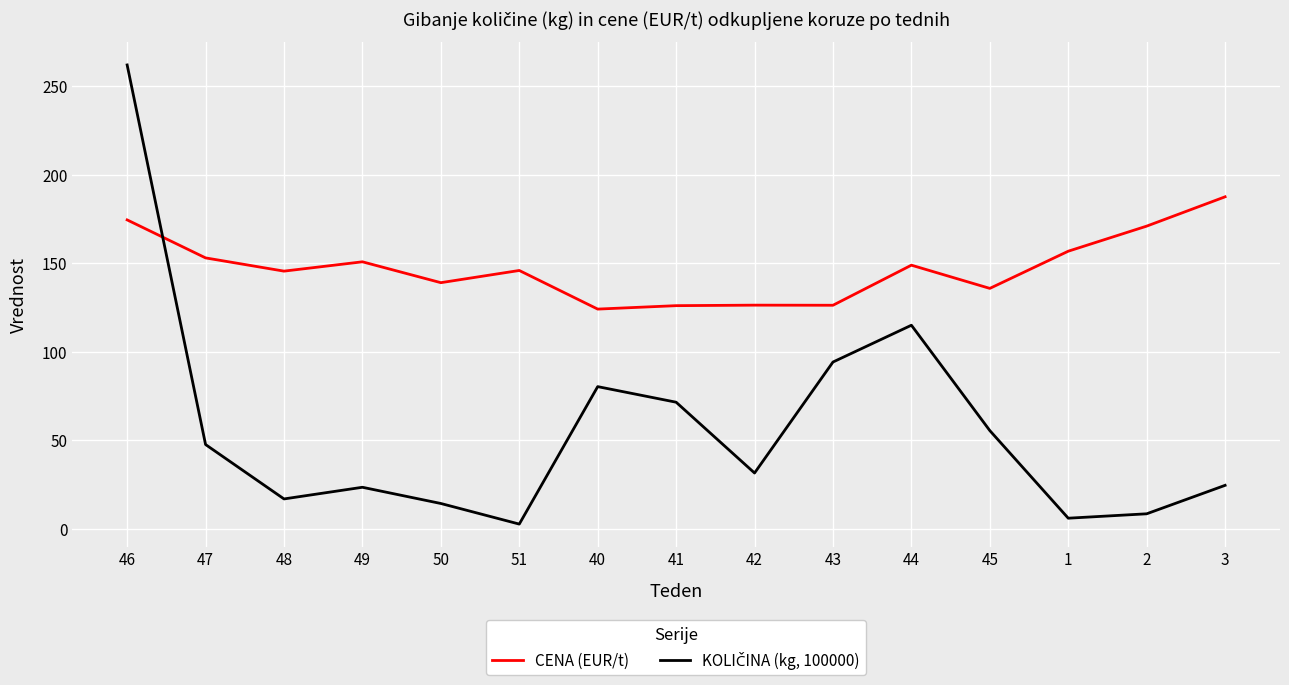

Is this an area chart (filled region under the line)?

No